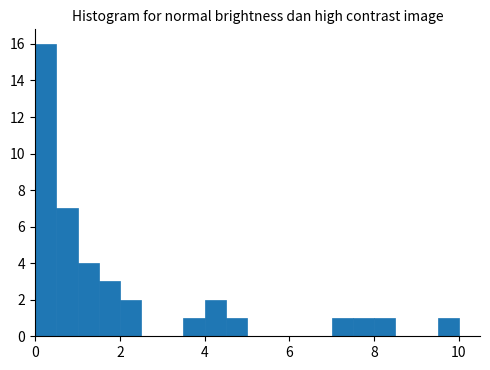

Read against the x-axis, roughly where is the centre of the tallest bar?

0.2